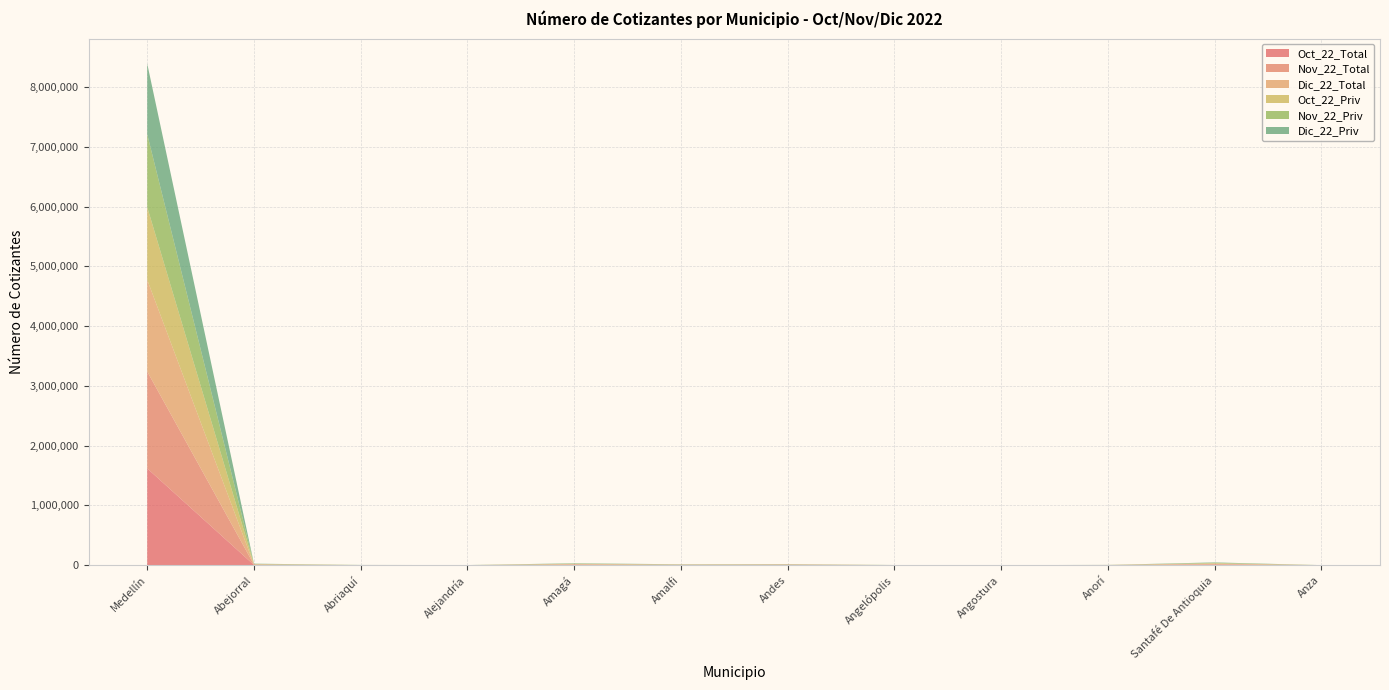

At which label does Oct_22_Total reach its peak?

Medellín